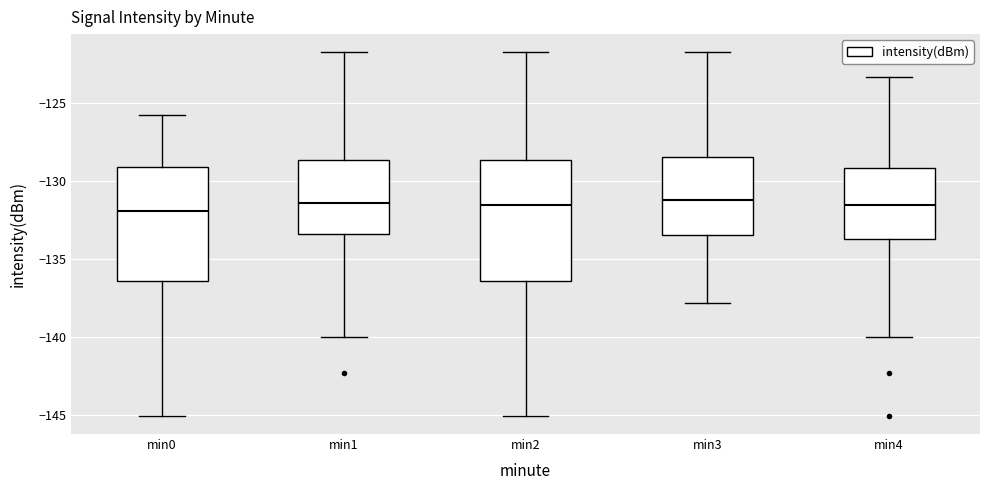

Where does the median line of the box for min0 sit on the y-axis? The values are not printed on the chart, so give them approximately, as read against the axis.

-132.0